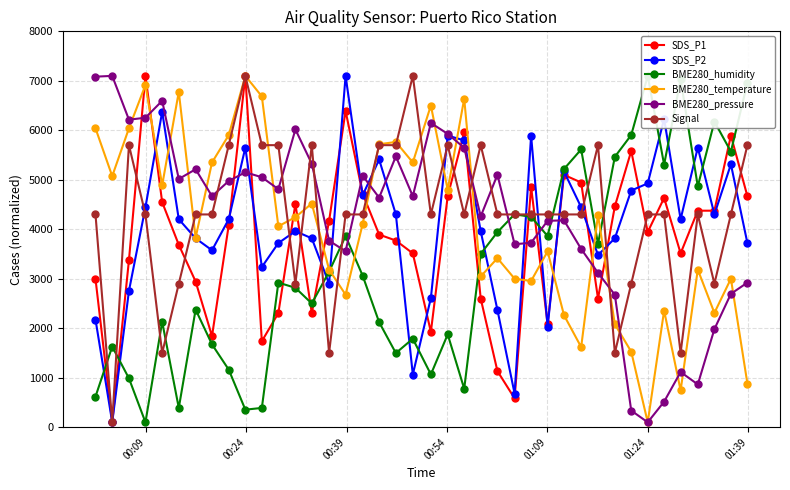

True or false: BME280_humidity and BME280_pressure cross at least once.

True